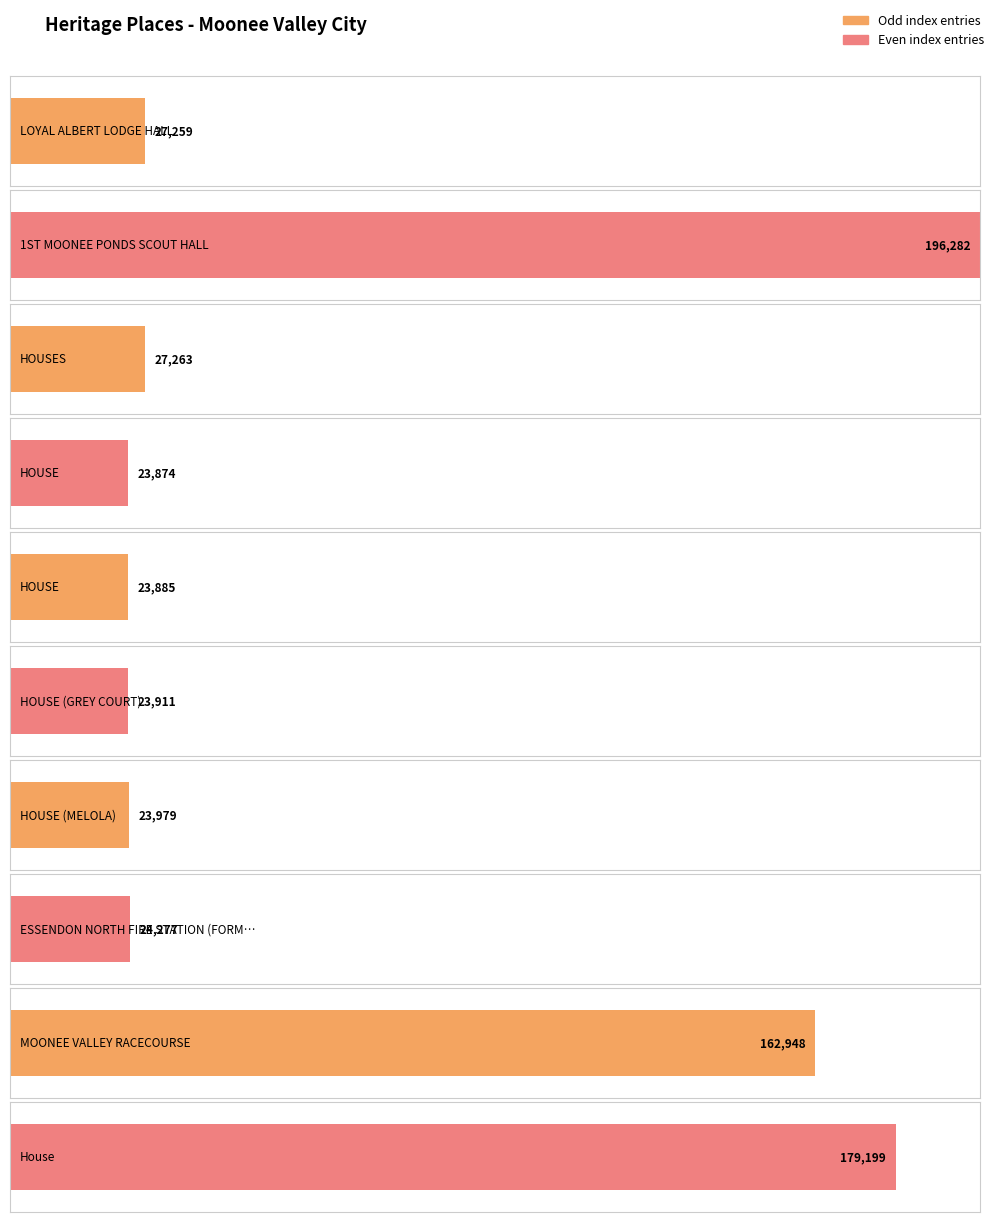

How many data points are above 27259?

4